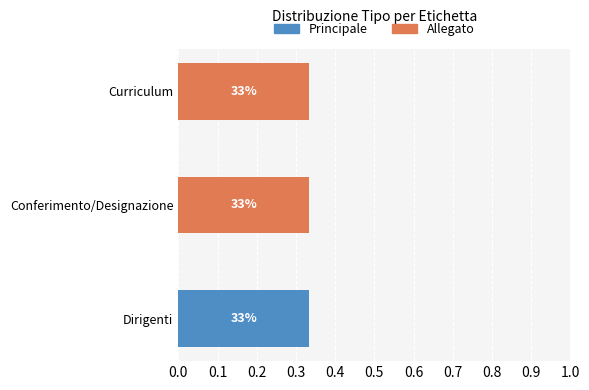

Rank the series by their average value, from highest to lowest.

Allegato, Principale